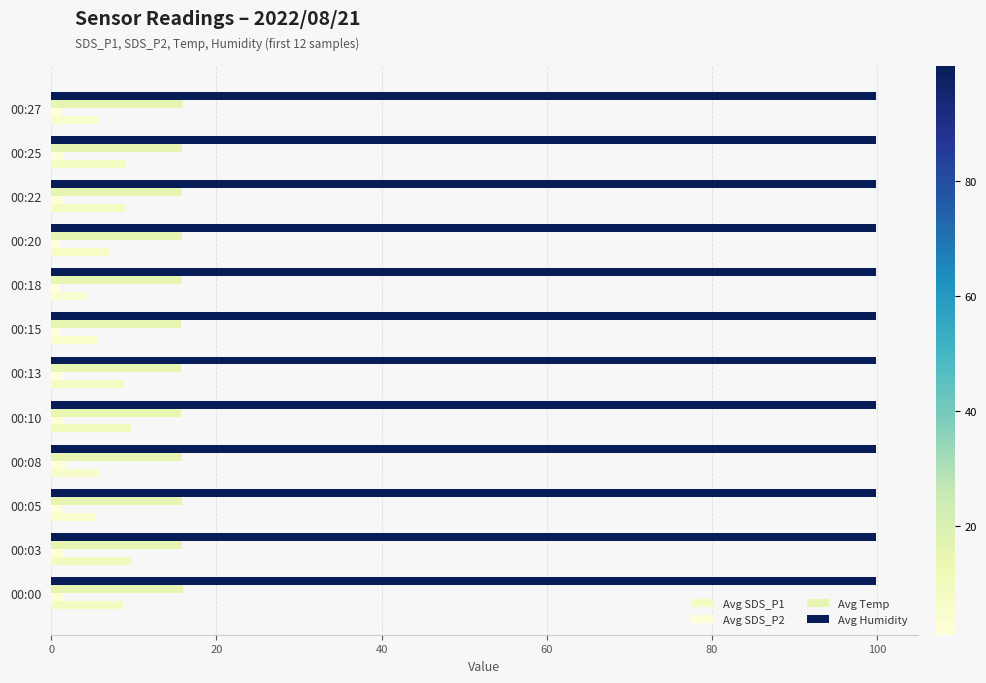

Does the chart contain any negative values?

No